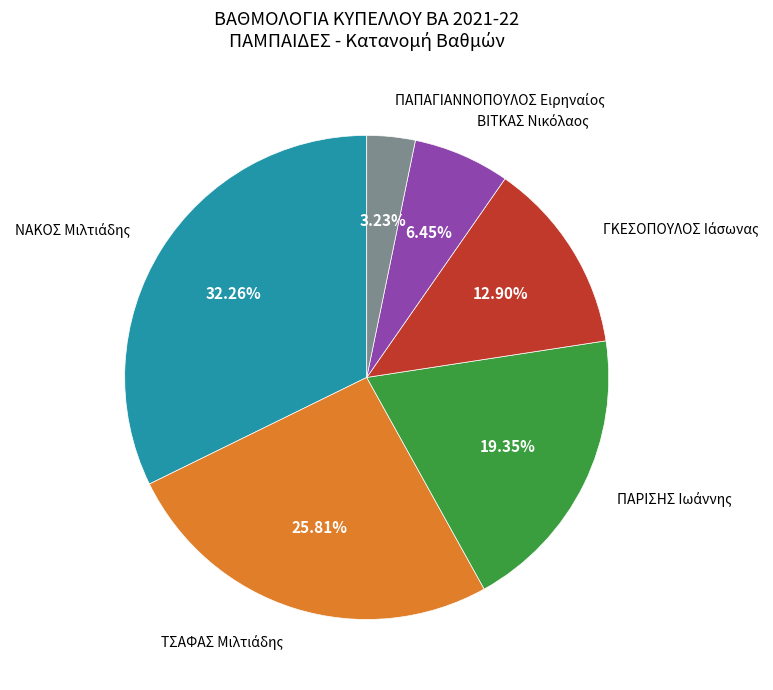

Does any single category account for the majority?

No